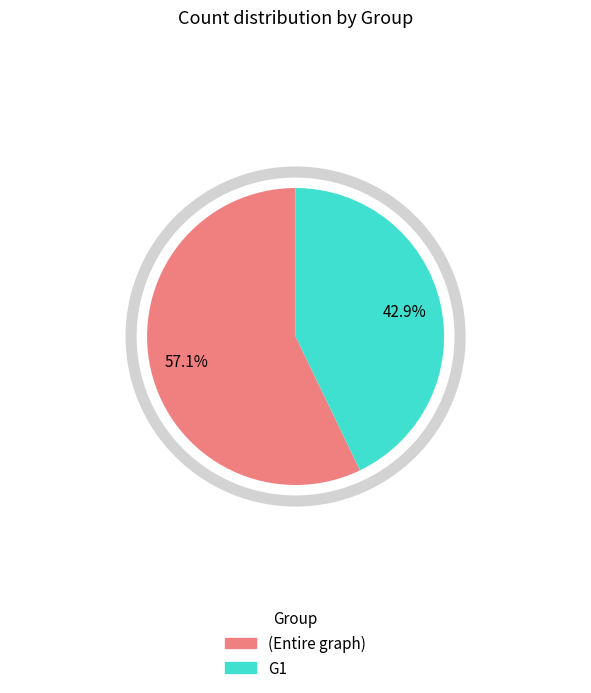

Approximately how many times larger is the value at (Entire graph) compared to G1?

1.3